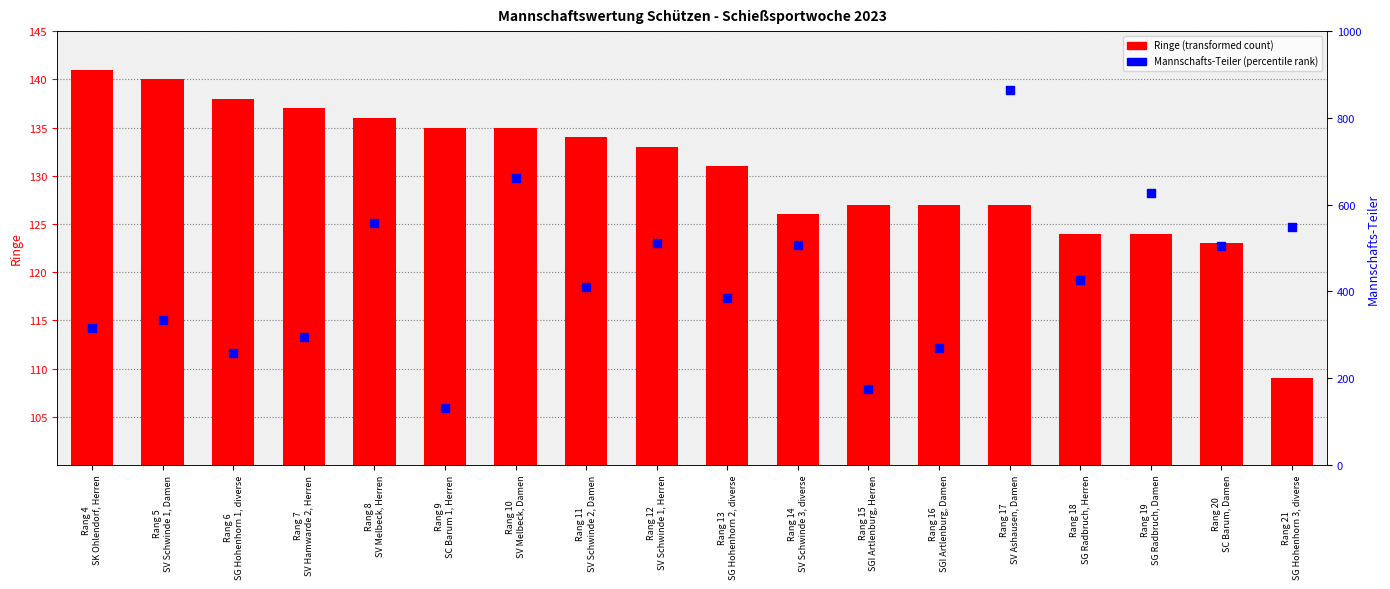

What are all the series names shown in the legend?

Ringe (transformed count), Mannschafts-Teiler (percentile rank)